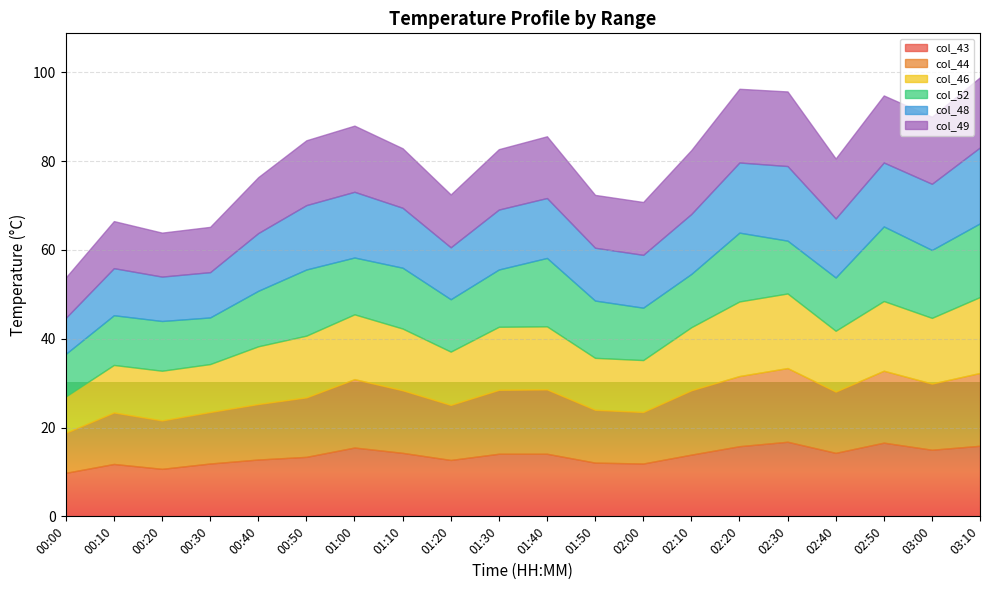

Reading right to left, transcribe all the data shown in this chart.

col_43: 15.9	15.0	16.6	14.3	16.8	15.8	13.9	11.9	12.1	14.1	14.1	12.7	14.3	15.5	13.4	12.8	11.9	10.7	11.8	9.8
col_44: 16.4	14.9	16.2	13.8	16.6	15.8	14.5	11.6	11.9	14.5	14.4	12.4	14.1	15.4	13.4	12.5	11.6	10.9	11.6	9.0
col_46: 17.1	14.8	15.7	13.7	16.8	16.8	14.2	11.7	11.7	14.2	14.2	12.0	13.9	14.6	13.9	13.0	10.8	11.2	10.7	8.2
col_52: 16.6	15.3	16.8	12.0	11.9	15.5	12.0	11.8	12.9	15.4	12.9	11.8	13.7	12.8	14.9	12.5	10.5	11.2	11.2	9.6
col_48: 17.1	14.9	14.4	13.3	16.8	15.8	13.5	11.9	11.9	13.5	13.5	11.7	13.5	14.8	14.5	13.0	10.2	10.0	10.6	8.1
col_49: 15.8	15.1	15.1	13.5	16.8	16.6	14.4	11.9	11.9	13.9	13.6	11.9	13.4	14.9	14.6	12.6	10.2	9.9	10.6	9.1